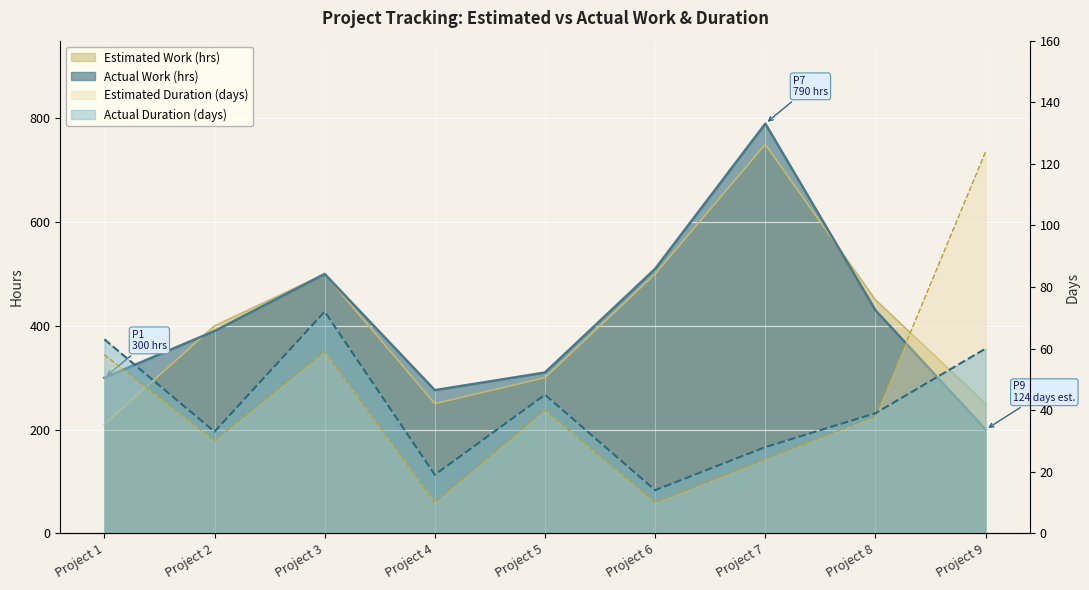

What is the difference between the maximum and second lowest values in the Actual Work (hrs) series?

514